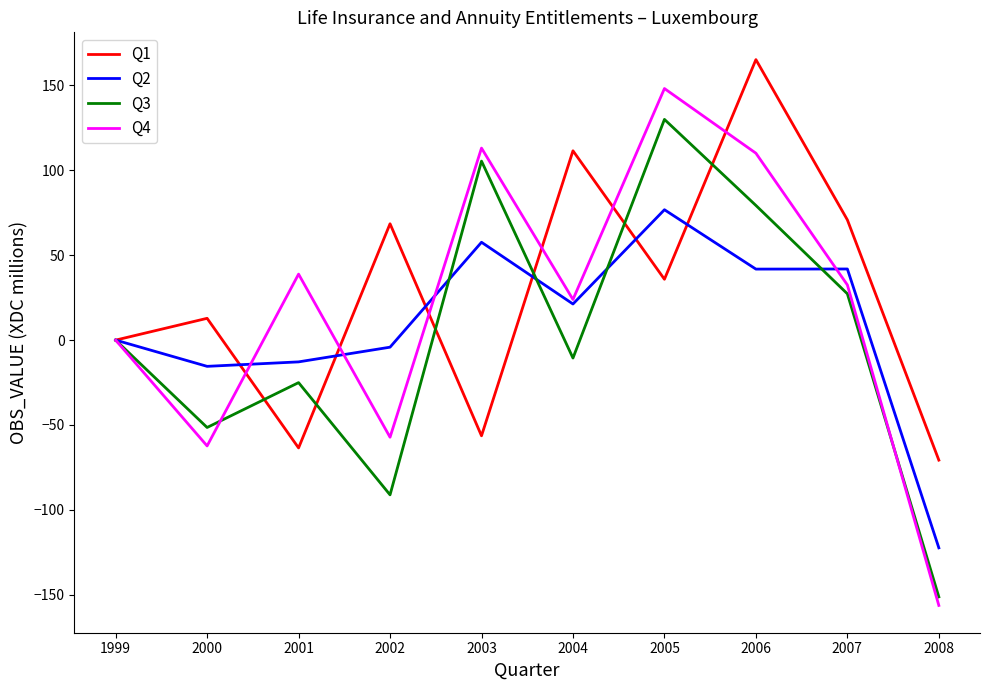

Rank the series at 2002 from lowest to highest value.

Q3, Q4, Q2, Q1